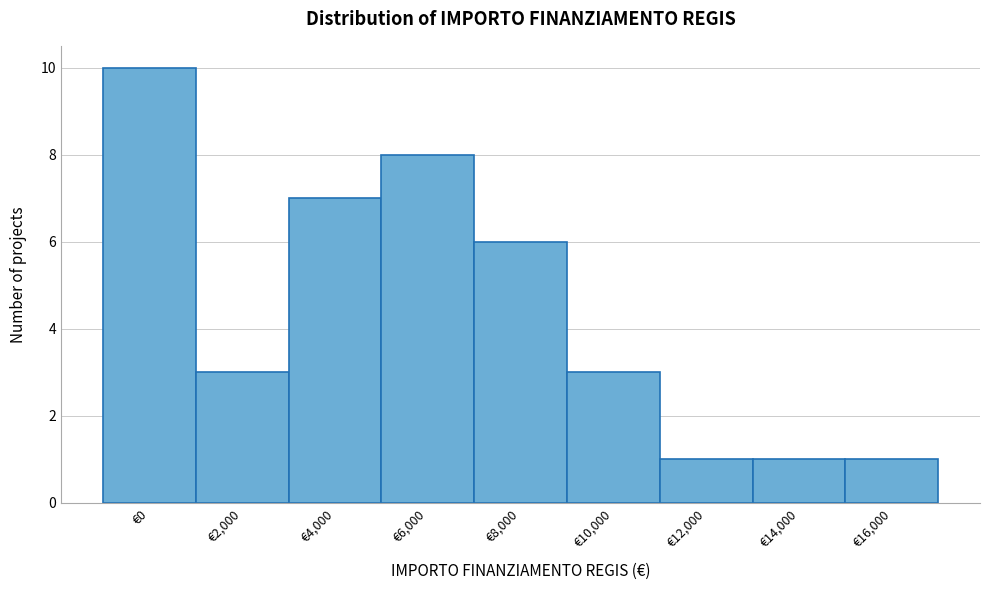

Reading left to right, what are all the values shown in this chart?

€0=10	€2,000=3	€4,000=7	€6,000=8	€8,000=6	€10,000=3	€12,000=1	€14,000=1	€16,000=1